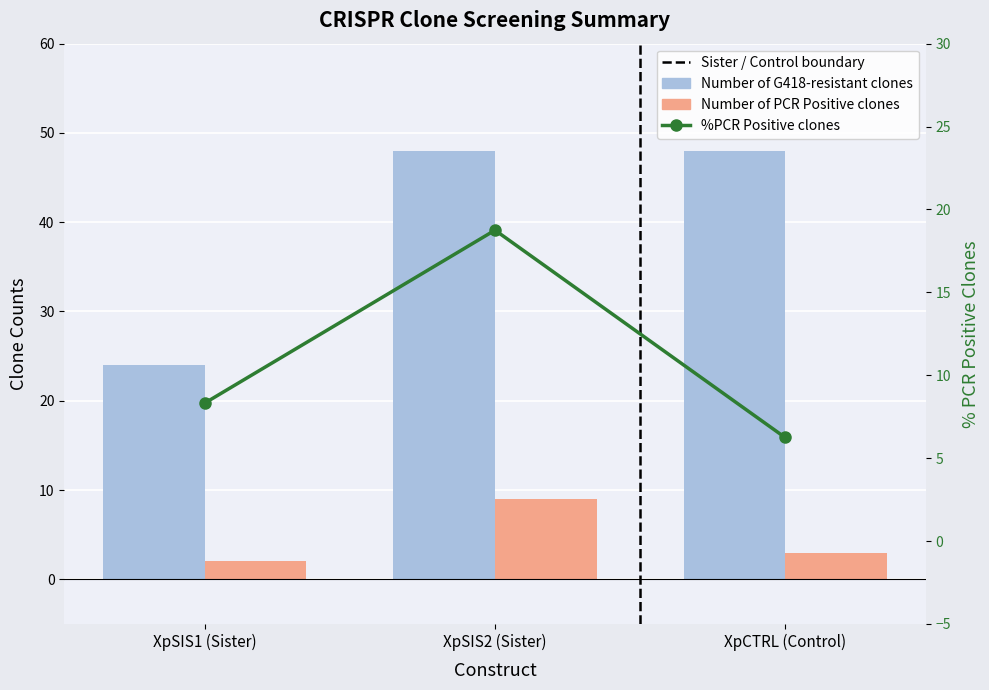

At which label does %PCR Positive clones first exceed 8?

XpSIS1 (Sister)